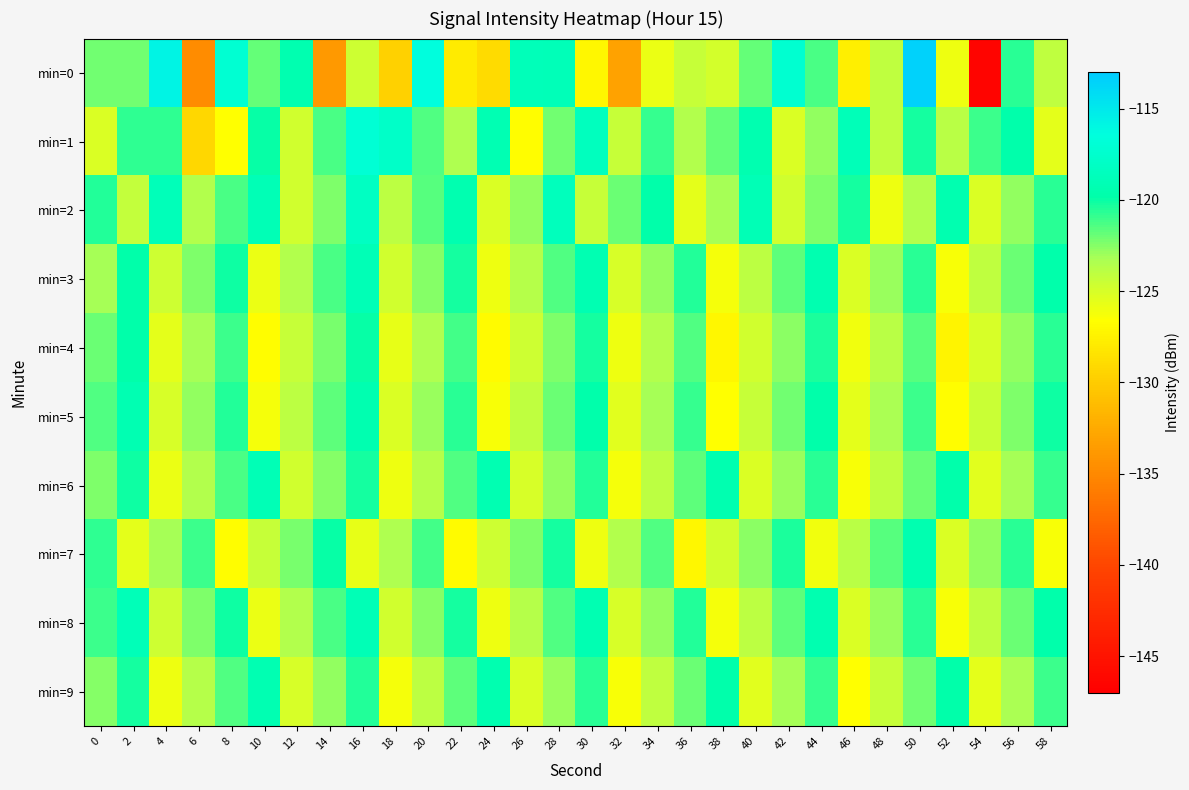

Reading left to right, transcribe all the data shown in this chart.

min=0: 0=-122.1	2=-122.1	4=-115.7	6=-134.7	8=-117.2	10=-121.8	12=-119.5	14=-133.8	16=-124.6	18=-129.6	20=-116.3	22=-127.9	24=-129.0	26=-118.8	28=-118.9	30=-127.1	32=-133.1	34=-125.9	36=-124.3	38=-124.9	40=-121.9	42=-117.4	44=-121.3	46=-127.7	48=-124.1	50=-113.5	52=-125.9	54=-146.6	56=-120.6	58=-124.1
min=1: 0=-125.1	2=-120.8	4=-120.7	6=-129.2	8=-126.7	10=-120.0	12=-124.7	14=-121.3	16=-117.1	18=-117.9	20=-121.5	22=-123.4	24=-119.2	26=-126.7	28=-122.1	30=-118.5	32=-124.3	34=-120.9	36=-123.6	38=-121.8	40=-119.4	42=-125.2	44=-122.7	46=-118.9	48=-124.1	50=-120.3	52=-123.8	54=-121.1	56=-119.7	58=-125.5
min=2: 0=-120.5	2=-124.2	4=-118.8	6=-123.5	8=-121.3	10=-119.1	12=-124.7	14=-122.4	16=-118.2	18=-123.9	20=-121.6	22=-119.4	24=-125.1	26=-122.8	28=-118.6	30=-124.3	32=-122.0	34=-119.8	36=-125.5	38=-123.2	40=-119.0	42=-124.7	44=-122.4	46=-120.2	48=-125.9	50=-123.6	52=-119.4	54=-125.1	56=-122.8	58=-120.6
min=3: 0=-123.1	2=-119.9	4=-124.6	6=-122.3	8=-120.1	10=-125.8	12=-123.5	14=-121.3	16=-119.1	18=-124.8	20=-122.5	22=-120.3	24=-126.0	26=-123.7	28=-121.5	30=-119.3	32=-125.0	34=-122.7	36=-120.5	38=-126.2	40=-123.9	42=-121.7	44=-119.5	46=-125.2	48=-122.9	50=-120.7	52=-126.4	54=-124.1	56=-121.9	58=-119.7
min=4: 0=-122.0	2=-119.8	4=-125.5	6=-123.2	8=-121.0	10=-126.7	12=-124.4	14=-122.2	16=-120.0	18=-125.7	20=-123.4	22=-121.2	24=-126.9	26=-124.6	28=-122.4	30=-120.2	32=-125.9	34=-123.6	36=-121.4	38=-127.1	40=-124.8	42=-122.6	44=-120.4	46=-126.1	48=-123.8	50=-121.6	52=-127.3	54=-125.0	56=-122.8	58=-120.6
min=5: 0=-121.5	2=-119.3	4=-125.0	6=-122.7	8=-120.5	10=-126.2	12=-123.9	14=-121.7	16=-119.5	18=-125.2	20=-122.9	22=-120.7	24=-126.4	26=-124.1	28=-121.9	30=-119.7	32=-125.4	34=-123.1	36=-120.9	38=-126.6	40=-124.3	42=-122.1	44=-119.9	46=-125.6	48=-123.3	50=-121.1	52=-126.8	54=-124.5	56=-122.3	58=-120.1
min=6: 0=-122.3	2=-120.1	4=-125.8	6=-123.5	8=-121.3	10=-119.1	12=-124.8	14=-122.5	16=-120.3	18=-126.0	20=-123.7	22=-121.5	24=-119.3	26=-125.0	28=-122.7	30=-120.5	32=-126.2	34=-123.9	36=-121.7	38=-119.5	40=-125.2	42=-122.9	44=-120.7	46=-126.4	48=-124.1	50=-121.9	52=-119.7	54=-125.4	56=-123.1	58=-120.9
min=7: 0=-120.8	2=-125.5	4=-123.2	6=-121.0	8=-126.7	10=-124.4	12=-122.2	14=-120.0	16=-125.7	18=-123.4	20=-121.2	22=-126.9	24=-124.6	26=-122.4	28=-120.2	30=-125.9	32=-123.6	34=-121.4	36=-127.1	38=-124.8	40=-122.6	42=-120.4	44=-126.1	46=-123.8	48=-121.6	50=-119.4	52=-125.1	54=-122.8	56=-120.6	58=-126.3
min=8: 0=-121.1	2=-118.9	4=-124.6	6=-122.3	8=-120.1	10=-125.8	12=-123.5	14=-121.3	16=-119.1	18=-124.8	20=-122.5	22=-120.3	24=-126.0	26=-123.7	28=-121.5	30=-119.3	32=-125.0	34=-122.7	36=-120.5	38=-126.2	40=-123.9	42=-121.7	44=-119.5	46=-125.2	48=-122.9	50=-120.7	52=-126.4	54=-124.1	56=-121.9	58=-119.7
min=9: 0=-122.5	2=-120.3	4=-126.0	6=-123.7	8=-121.5	10=-119.3	12=-125.0	14=-122.7	16=-120.5	18=-126.2	20=-123.9	22=-121.7	24=-119.5	26=-125.2	28=-122.9	30=-120.7	32=-126.4	34=-124.1	36=-121.9	38=-119.7	40=-125.4	42=-123.1	44=-120.9	46=-126.6	48=-124.3	50=-122.1	52=-119.9	54=-125.6	56=-123.3	58=-121.1